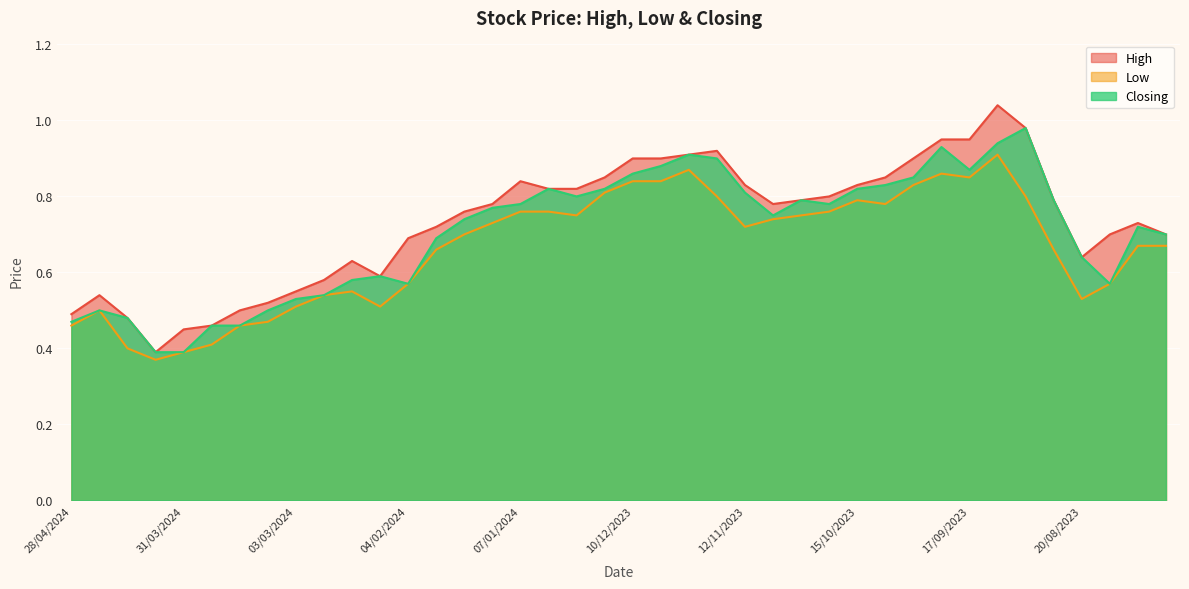

True or false: Low and Closing cross at least once.

False